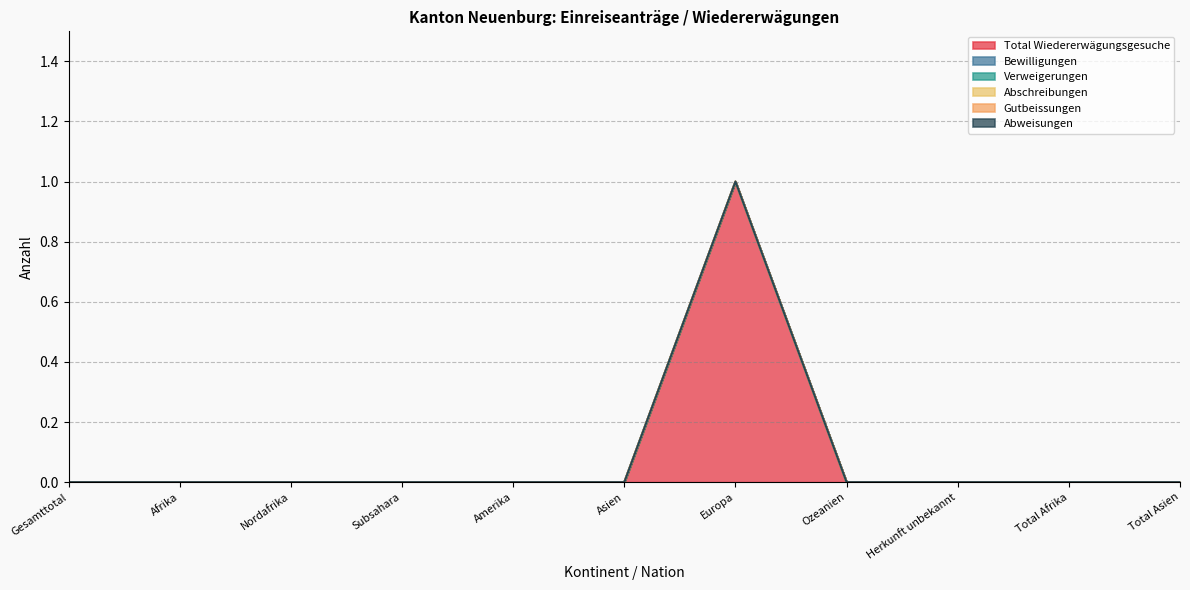

What is the label of the 10th point from the left?

Total Afrika